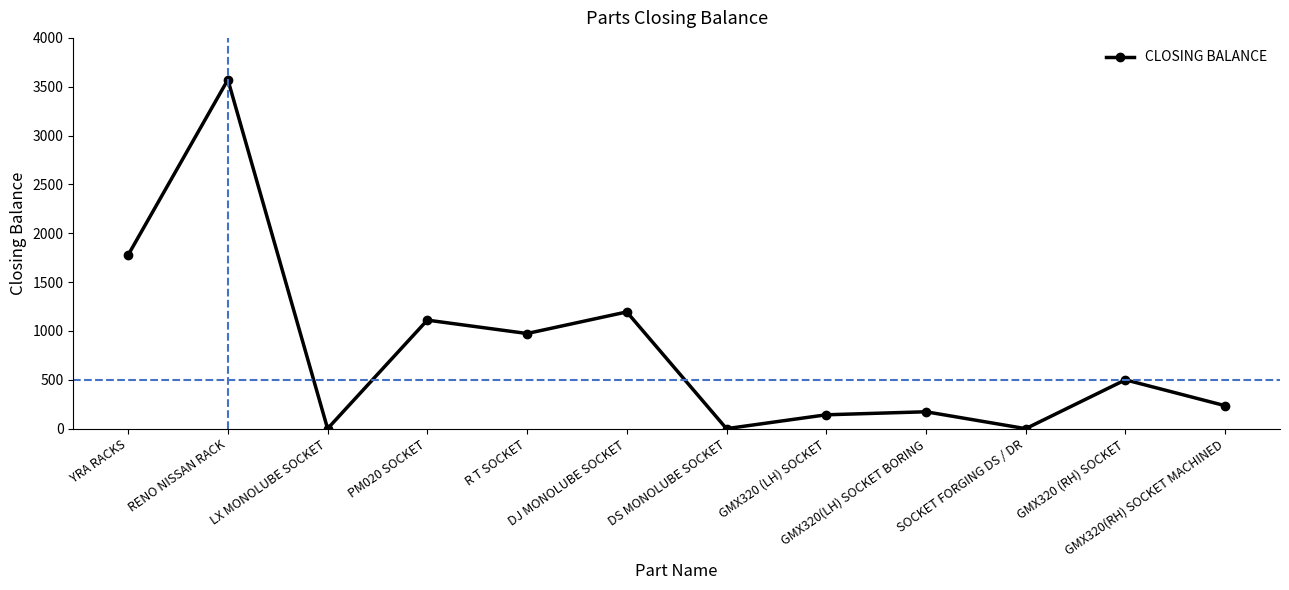

True or false: the data has more than 1 interior local peaks.

True